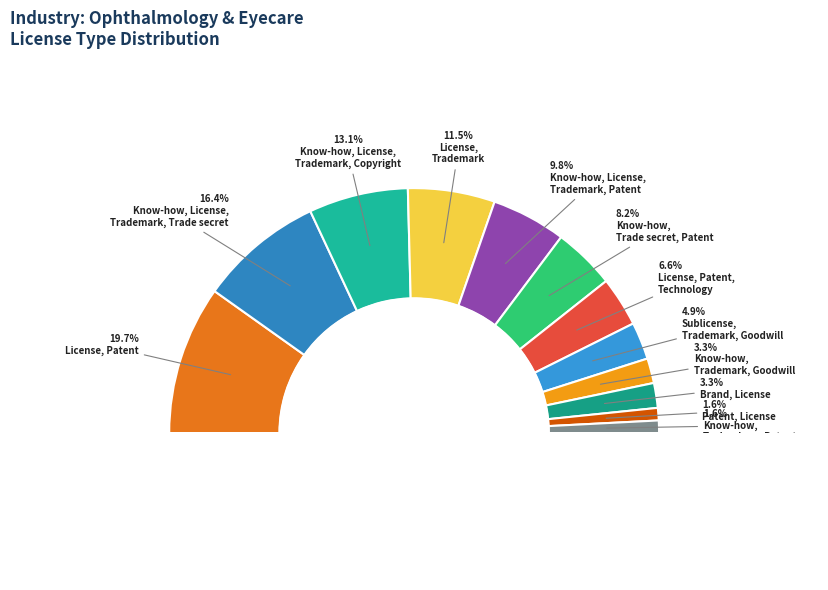

To the nearest percent, what is the difference between the License, Patent, Technology and Patent, License slice percentages?

5%